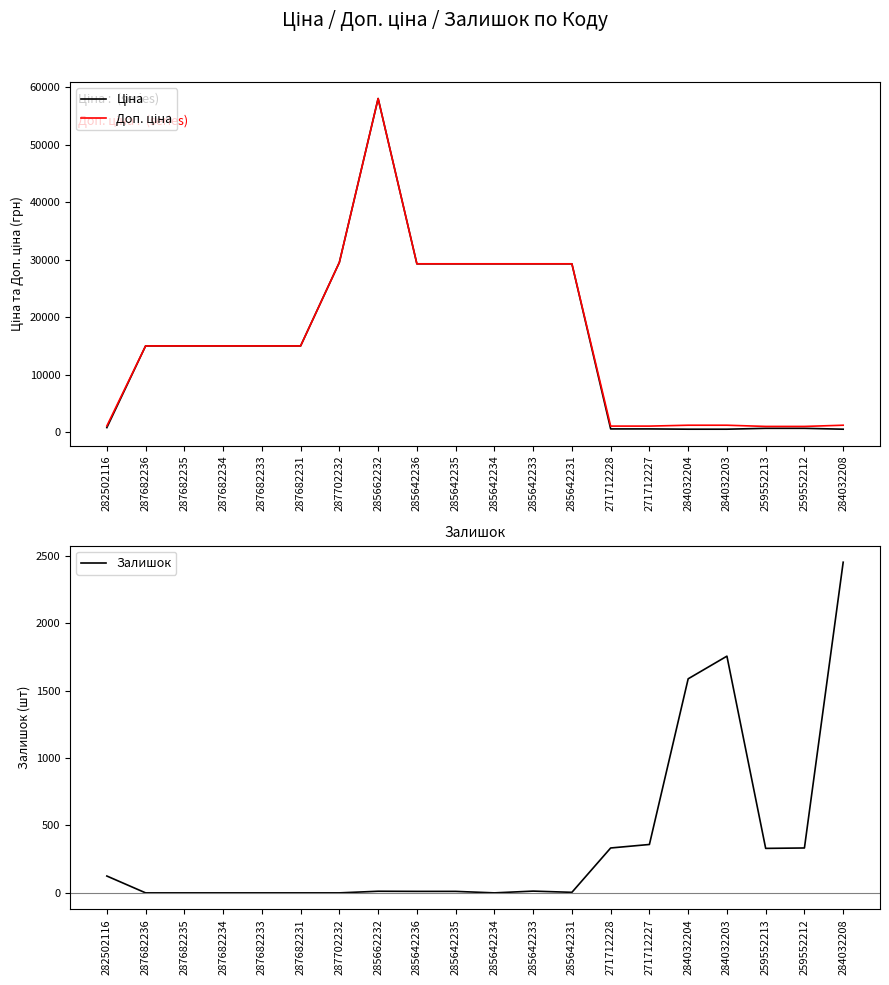

Reading left to right, what are all the values shown in this chart?

Ціна: 813.0	15019.2	15019.2	15019.2	15019.2	15019.2	29548.9	58037.0	29294.9	29294.9	29294.9	29294.9	29294.9	586.0	586.0	535.4	535.4	689.1	689.1	535.4
Доп. ціна: 1101.8	15019.2	15019.2	15019.2	15019.2	15019.2	29548.9	58037.0	29294.9	29294.9	29294.9	29294.9	29294.9	1074.5	1074.5	1227.2	1227.2	1017.8	1017.8	1227.2
Залишок: 125.0	0.0	0.0	0.0	0.0	0.0	0.0	12.0	11.0	11.0	0.0	13.0	4.0	333.0	359.0	1588.0	1756.0	330.0	333.0	2453.0